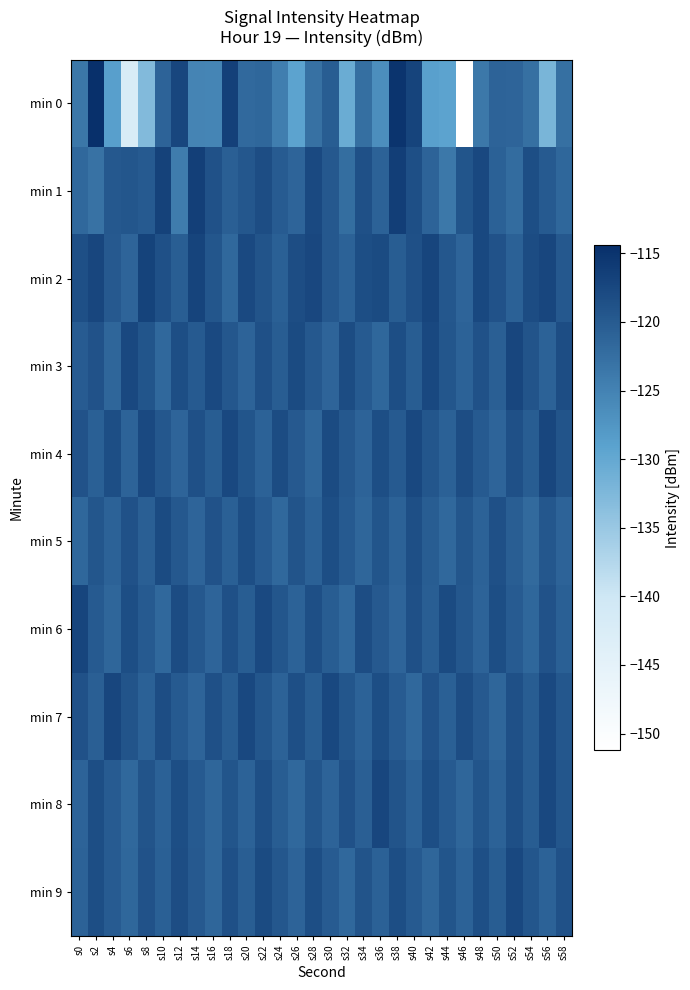

Reading left to right, extract all data points from this chart.

min 0: s0=-123.5	s2=-114.4	s4=-128.7	s6=-142.1	s8=-132.9	s10=-121.0	s12=-117.4	s14=-125.3	s16=-125.5	s18=-116.7	s20=-121.9	s22=-121.5	s24=-124.5	s26=-129.4	s28=-122.8	s30=-120.3	s32=-130.5	s34=-122.6	s36=-126.6	s38=-115.1	s40=-117.1	s42=-128.9	s44=-129.3	s46=-151.2	s48=-123.6	s50=-121.1	s52=-121.3	s54=-122.7	s56=-132.0	s58=-122.7
min 1: s0=-121.7	s2=-122.9	s4=-119.7	s6=-119.4	s8=-119.9	s10=-116.7	s12=-124.2	s14=-116.4	s16=-118.8	s18=-120.5	s20=-119.5	s22=-118.2	s24=-120.1	s26=-121.3	s28=-117.8	s30=-119.6	s32=-122.4	s34=-118.7	s36=-120.9	s38=-116.3	s40=-118.5	s42=-121.1	s44=-123.7	s46=-119.2	s48=-117.6	s50=-120.8	s52=-122.2	s54=-118.4	s56=-119.9	s58=-121.5
min 2: s0=-118.5	s2=-117.3	s4=-119.8	s6=-121.2	s8=-116.9	s10=-118.7	s12=-120.4	s14=-117.1	s16=-119.3	s18=-121.6	s20=-117.8	s22=-119.1	s24=-120.7	s26=-118.2	s28=-117.5	s30=-119.6	s32=-121.0	s34=-118.3	s36=-117.9	s38=-120.2	s40=-118.6	s42=-117.2	s44=-119.5	s46=-121.3	s48=-117.7	s50=-119.0	s52=-120.8	s54=-118.1	s56=-117.4	s58=-119.7
min 3: s0=-120.1	s2=-118.9	s4=-121.4	s6=-117.6	s8=-119.2	s10=-121.7	s12=-118.3	s14=-120.0	s16=-117.8	s18=-119.5	s20=-121.1	s22=-118.6	s24=-120.3	s26=-117.9	s28=-119.7	s30=-121.3	s32=-118.1	s34=-119.9	s36=-121.5	s38=-118.4	s40=-120.2	s42=-117.7	s44=-119.4	s46=-121.0	s48=-118.8	s50=-120.5	s52=-117.3	s54=-119.1	s56=-120.9	s58=-118.2
min 4: s0=-119.0	s2=-120.6	s4=-118.4	s6=-121.1	s8=-117.8	s10=-119.5	s12=-121.2	s14=-118.7	s16=-120.3	s18=-117.6	s20=-119.2	s22=-120.9	s24=-118.1	s26=-119.8	s28=-121.4	s30=-117.9	s32=-119.6	s34=-121.1	s36=-118.3	s38=-120.0	s40=-117.7	s42=-119.4	s44=-120.8	s46=-118.2	s48=-119.9	s50=-121.3	s52=-118.6	s54=-120.2	s56=-117.4	s58=-119.1
min 5: s0=-121.5	s2=-119.3	s4=-121.0	s6=-118.8	s8=-120.5	s10=-118.0	s12=-119.7	s14=-121.2	s16=-119.0	s18=-120.7	s20=-118.4	s22=-120.1	s24=-121.6	s26=-119.1	s28=-120.8	s30=-118.3	s32=-120.0	s34=-121.4	s36=-119.2	s38=-120.9	s40=-118.5	s42=-120.2	s44=-121.7	s46=-119.4	s48=-121.0	s50=-118.7	s52=-120.4	s54=-121.9	s56=-119.5	s58=-121.1
min 6: s0=-117.2	s2=-119.9	s4=-121.4	s6=-118.3	s8=-120.0	s10=-121.6	s12=-118.1	s14=-119.7	s16=-121.2	s18=-118.6	s20=-120.3	s22=-117.8	s24=-119.4	s26=-121.0	s28=-118.5	s30=-120.2	s32=-121.7	s34=-118.2	s36=-119.8	s38=-121.3	s40=-118.7	s42=-120.4	s44=-117.9	s46=-119.5	s48=-121.1	s50=-118.4	s52=-120.1	s54=-121.5	s56=-119.0	s58=-120.7
min 7: s0=-118.8	s2=-120.5	s4=-117.3	s6=-119.1	s8=-120.8	s10=-118.2	s12=-119.9	s14=-121.3	s16=-118.6	s18=-120.2	s20=-117.7	s22=-119.4	s24=-121.0	s26=-118.5	s28=-120.2	s30=-117.6	s32=-119.3	s34=-121.0	s36=-118.4	s38=-120.1	s40=-121.6	s42=-119.0	s44=-120.7	s46=-118.2	s48=-119.8	s50=-121.4	s52=-118.7	s54=-120.3	s56=-117.8	s58=-119.5
min 8: s0=-121.1	s2=-118.4	s4=-120.1	s6=-121.6	s8=-119.1	s10=-120.8	s12=-118.3	s14=-120.0	s16=-121.4	s18=-119.2	s20=-120.9	s22=-118.5	s24=-120.2	s26=-121.7	s28=-119.4	s30=-121.1	s32=-118.8	s34=-120.5	s36=-117.3	s38=-119.1	s40=-120.8	s42=-118.3	s44=-120.0	s46=-121.4	s48=-119.2	s50=-120.9	s52=-118.5	s54=-120.2	s56=-117.6	s58=-119.3
min 9: s0=-121.0	s2=-118.4	s4=-120.1	s6=-121.5	s8=-119.0	s10=-120.7	s12=-118.2	s14=-119.8	s16=-121.4	s18=-118.7	s20=-120.4	s22=-117.9	s24=-119.5	s26=-121.1	s28=-118.4	s30=-120.1	s32=-121.6	s34=-119.1	s36=-120.8	s38=-118.3	s40=-120.0	s42=-121.4	s44=-119.2	s46=-120.9	s48=-118.5	s50=-120.2	s52=-117.7	s54=-119.4	s56=-121.0	s58=-118.8